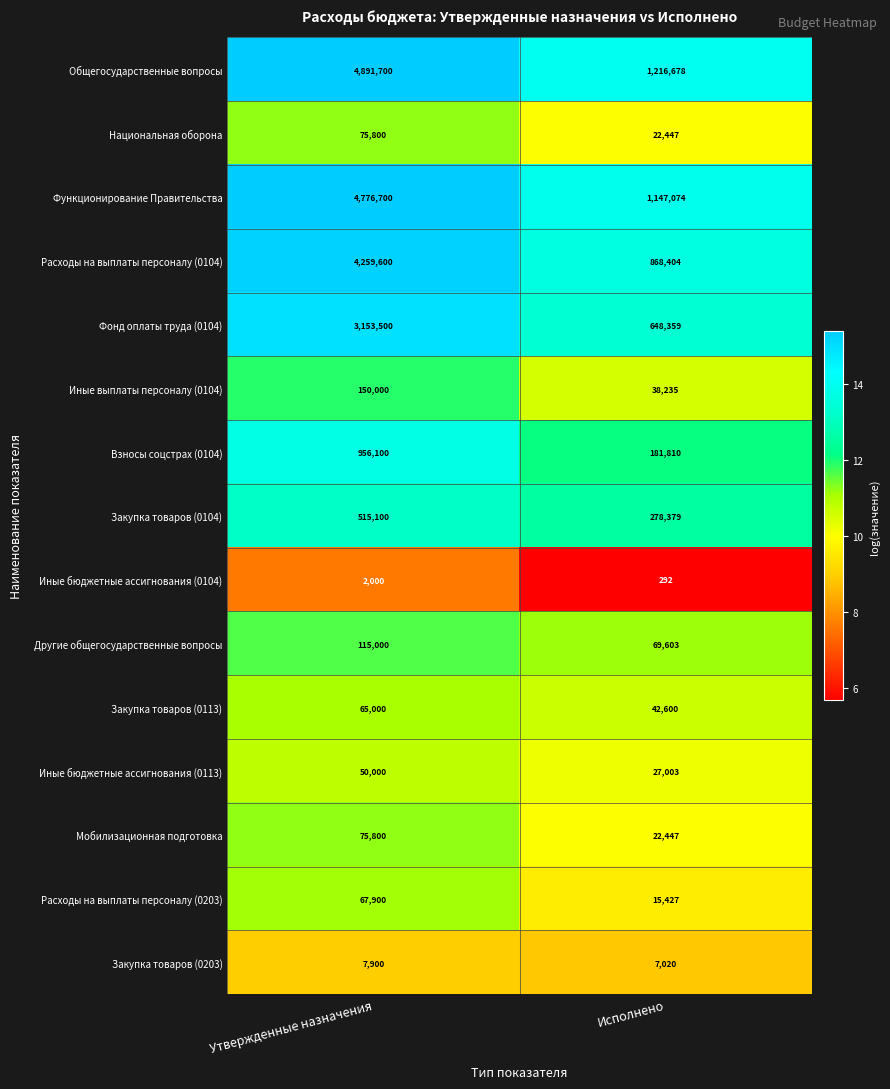

What is the difference between the highest and lowest values at Исполнено?

1216386